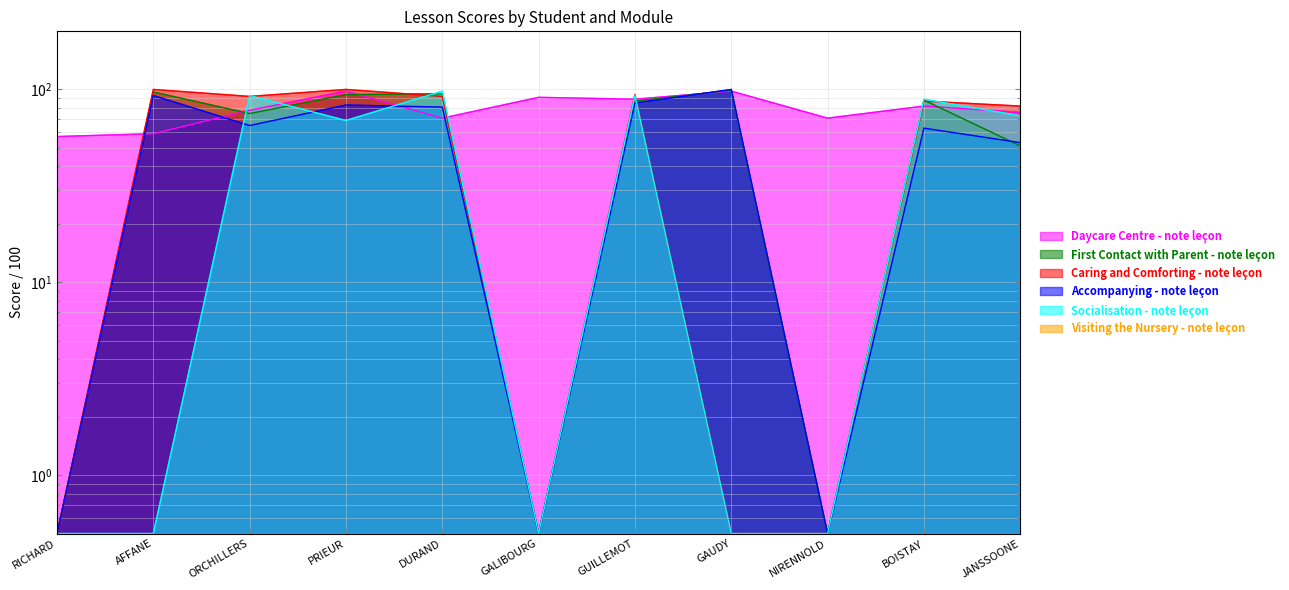

Reading right to left, transcribe all the data shown in this chart.

Daycare Centre - note leçon: 76.0	82.0	71.0	98.0	89.0	91.0	71.0	98.0	78.0	59.0	57.0
First Contact with Parent - note leçon: 51.0	88.0	0.5	99.0	87.0	0.5	95.0	94.0	75.0	97.0	0.5
Caring and Comforting - note leçon: 82.0	87.0	0.5	0.5	94.0	0.5	92.0	100.0	92.0	100.0	0.5
Accompanying - note leçon: 53.0	63.0	0.5	100.0	85.0	0.5	81.0	83.0	65.0	93.0	0.5
Socialisation - note leçon: 73.0	89.0	0.5	0.5	93.0	0.5	98.0	69.0	93.0	0.5	0.5